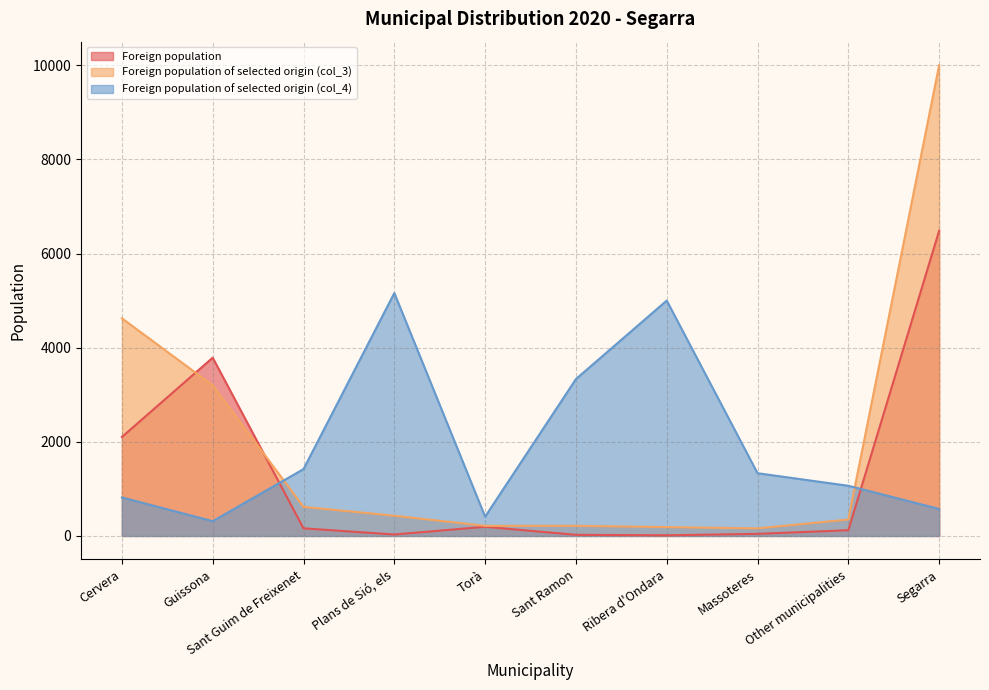

What is the difference between the Foreign population of selected origin (col_4) values at Segarra and Other municipalities?

492